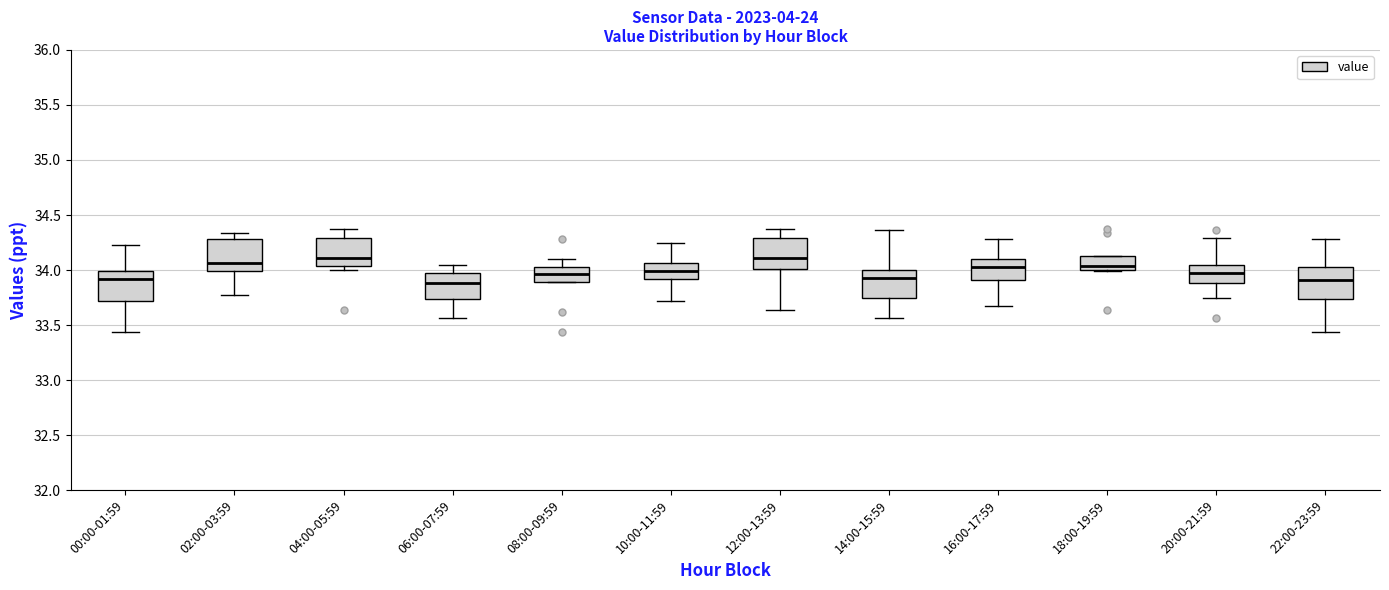

Reading left to right, transcribe this box plot: for each box, give where its median line is, the range the box spans, and where its two whiskers end, as read against the y-axis. The values are not printed on the chart, so give them approximately, as read against the axis.

00:00-01:59: median 33.90, box 33.70 to 34.00, whiskers 33.45 to 34.25
02:00-03:59: median 34.05, box 34.00 to 34.30, whiskers 33.75 to 34.35
04:00-05:59: median 34.10, box 34.05 to 34.30, whiskers 34.00 to 34.35
06:00-07:59: median 33.90, box 33.75 to 33.95, whiskers 33.55 to 34.05
08:00-09:59: median 33.95, box 33.90 to 34.05, whiskers 33.90 to 34.10
10:00-11:59: median 34.00, box 33.90 to 34.05, whiskers 33.70 to 34.25
12:00-13:59: median 34.10, box 34.00 to 34.30, whiskers 33.65 to 34.35
14:00-15:59: median 33.95, box 33.75 to 34.00, whiskers 33.55 to 34.35
16:00-17:59: median 34.05, box 33.90 to 34.10, whiskers 33.65 to 34.30
18:00-19:59: median 34.05, box 34.00 to 34.15, whiskers 34.00 to 34.15
20:00-21:59: median 33.95, box 33.90 to 34.05, whiskers 33.75 to 34.30
22:00-23:59: median 33.90, box 33.75 to 34.05, whiskers 33.45 to 34.30